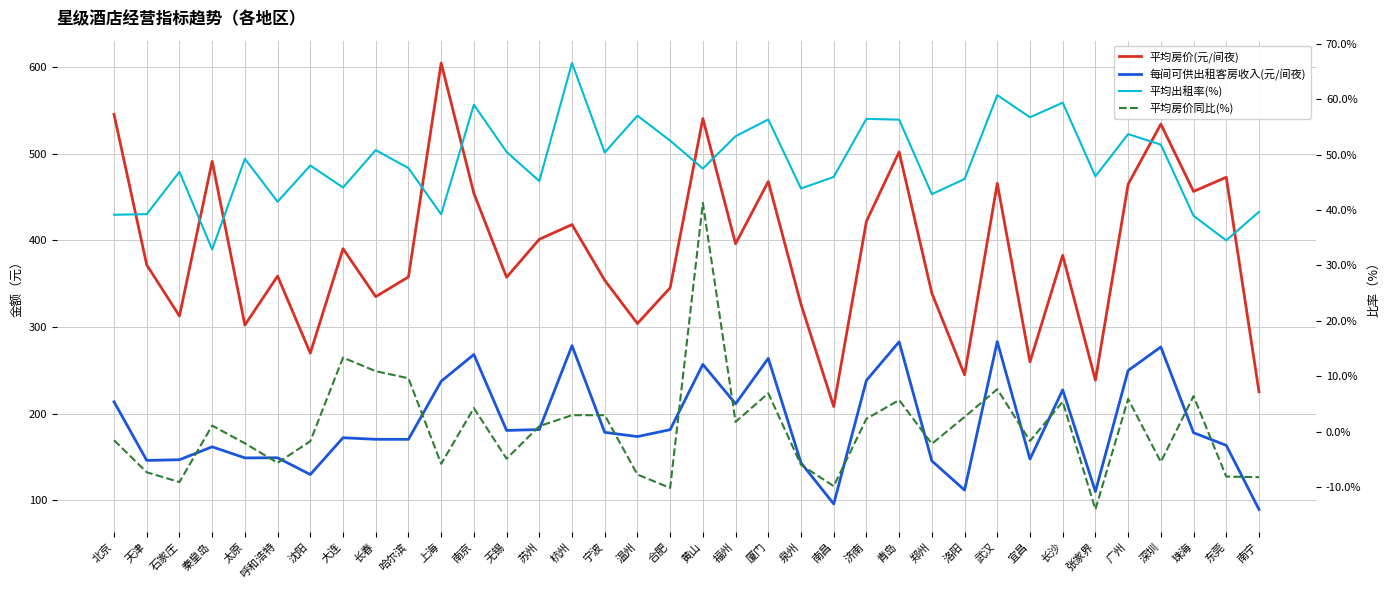

What is the sum of the 每间可供出租客房收入(元/间夜) values at 大连 and 武汉?

455.0